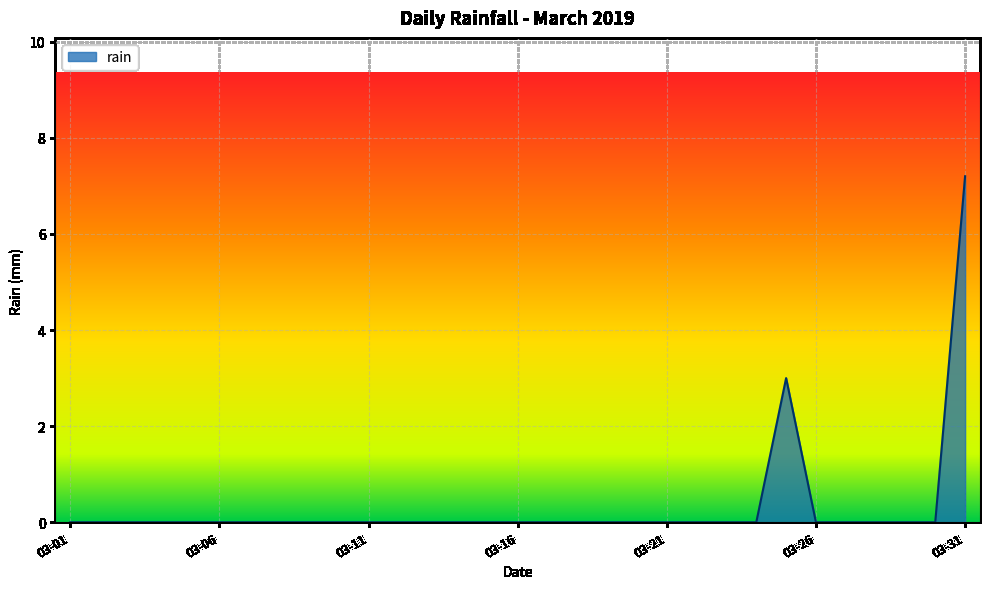

What is the maximum value shown in the chart?

7.2